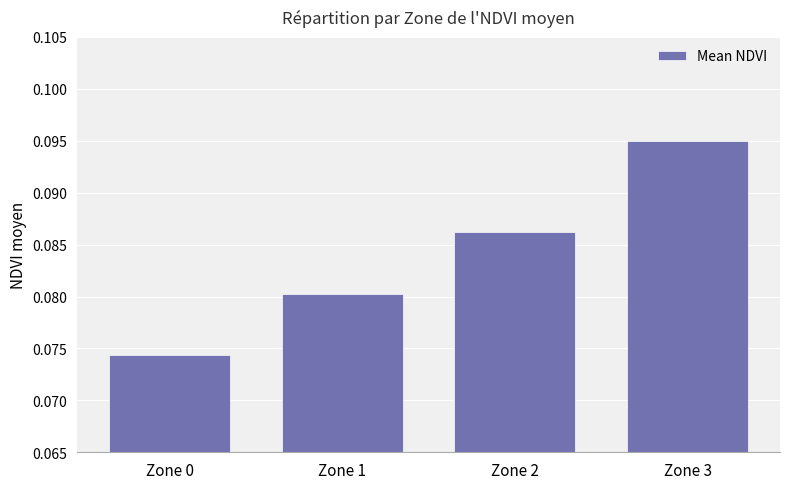

What is the sum of all values?

0.3